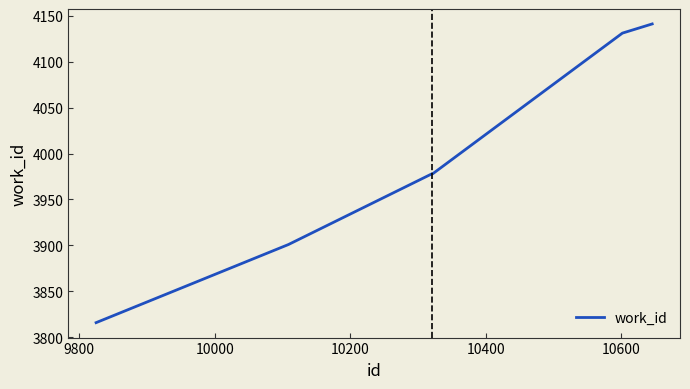

What is the average value?

3991